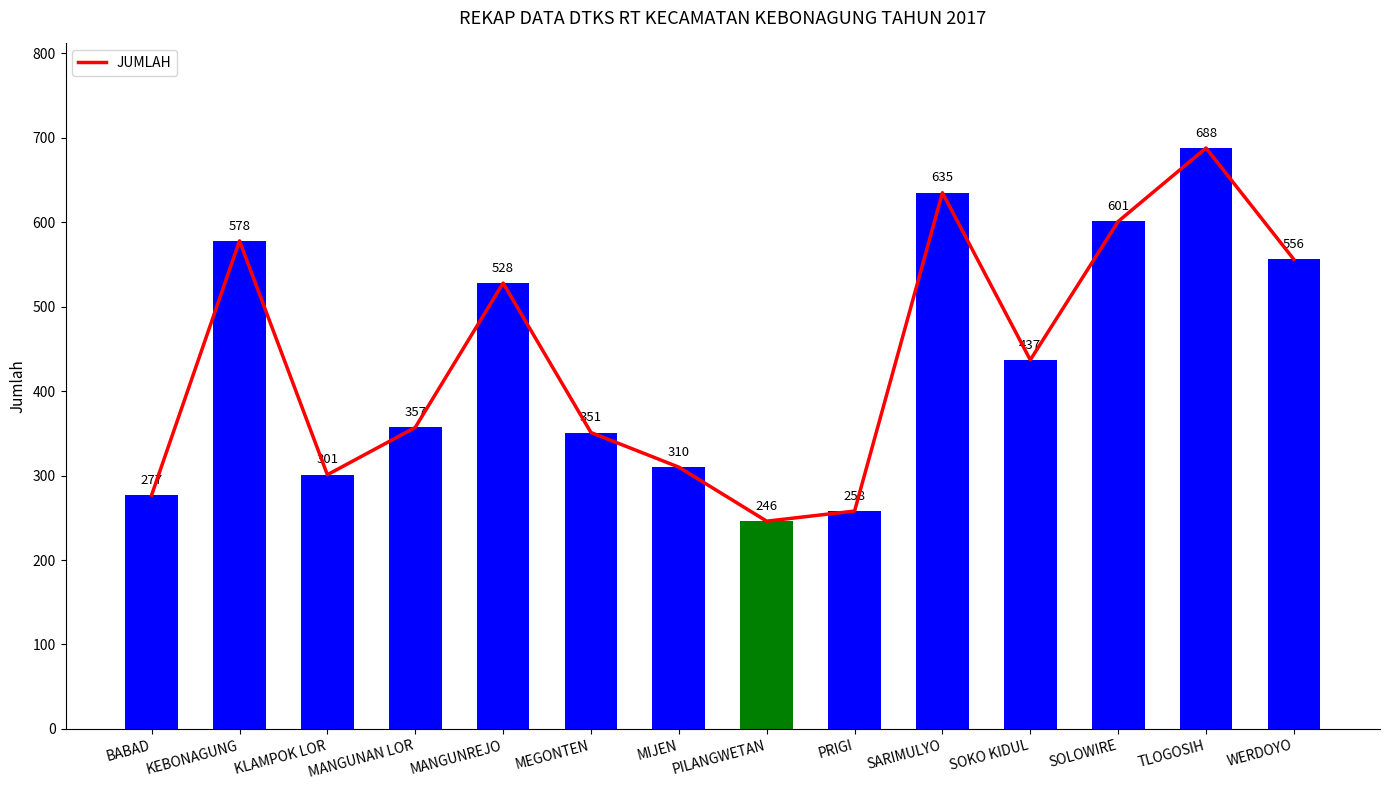

List the labels in order of value, largest first.

TLOGOSIH, SARIMULYO, SOLOWIRE, KEBONAGUNG, WERDOYO, MANGUNREJO, SOKO KIDUL, MANGUNAN LOR, MEGONTEN, MIJEN, KLAMPOK LOR, BABAD, PRIGI, PILANGWETAN